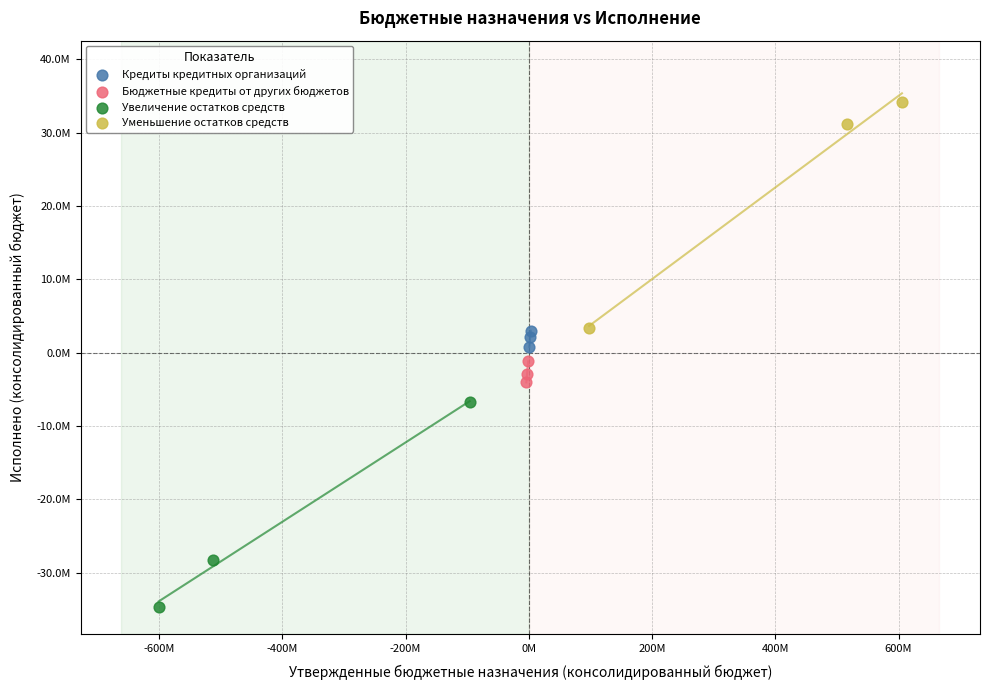

Which series reaches the minimum Y coordinate?

Увеличение остатков средств